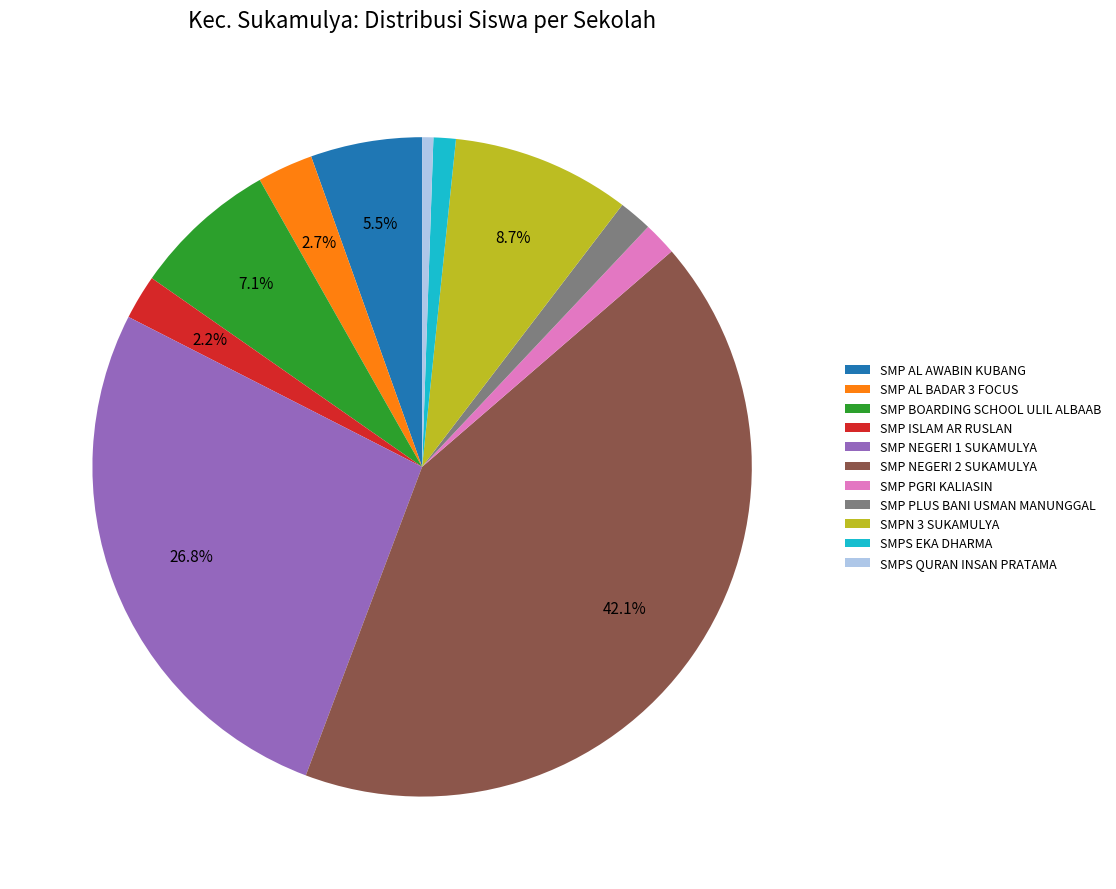

What is the ratio of the value at SMP PLUS BANI USMAN MANUNGGAL to the value at SMP BOARDING SCHOOL ULIL ALBAAB?

0.2